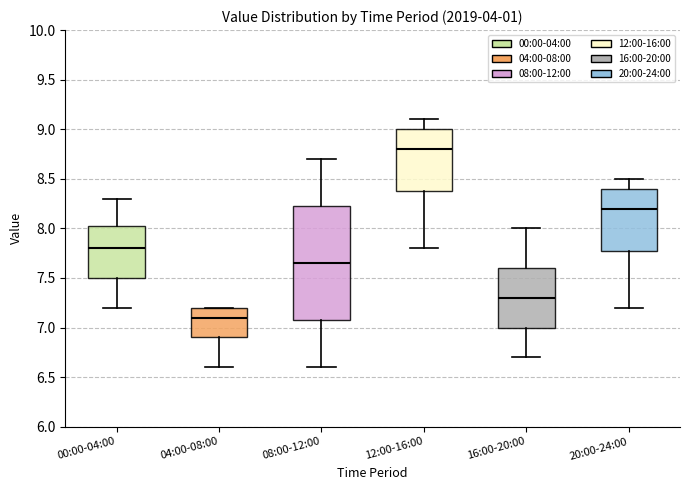

Reading left to right, transcribe this box plot: for each box, give where its median line is, the range the box spans, and where its two whiskers end, as read against the y-axis. The values are not printed on the chart, so give them approximately, as read against the axis.

00:00-04:00: median 7.80, box 7.50 to 8.05, whiskers 7.20 to 8.30
04:00-08:00: median 7.10, box 6.90 to 7.20, whiskers 6.60 to 7.20
08:00-12:00: median 7.65, box 7.10 to 8.25, whiskers 6.60 to 8.70
12:00-16:00: median 8.80, box 8.40 to 9.00, whiskers 7.80 to 9.10
16:00-20:00: median 7.30, box 7.00 to 7.60, whiskers 6.70 to 8.00
20:00-24:00: median 8.20, box 7.80 to 8.40, whiskers 7.20 to 8.50